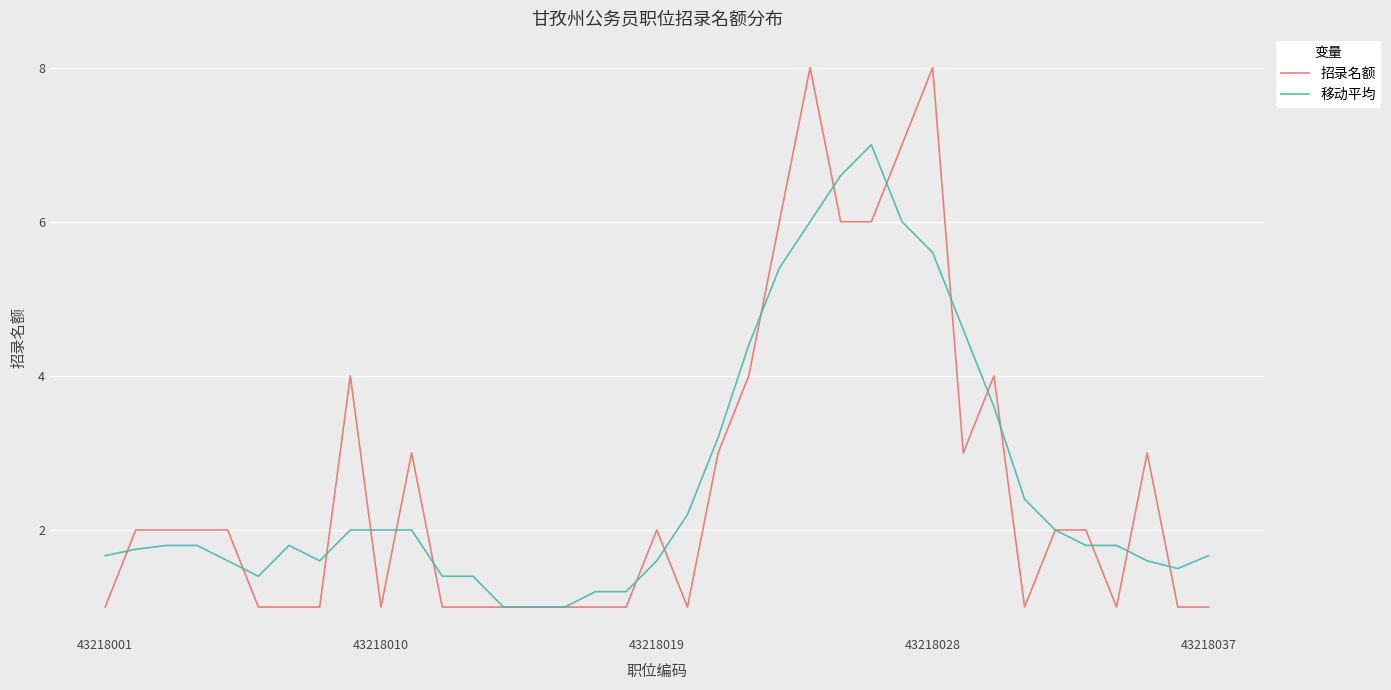

List the series in order of their peak value, lowest first.

移动平均, 招录名额